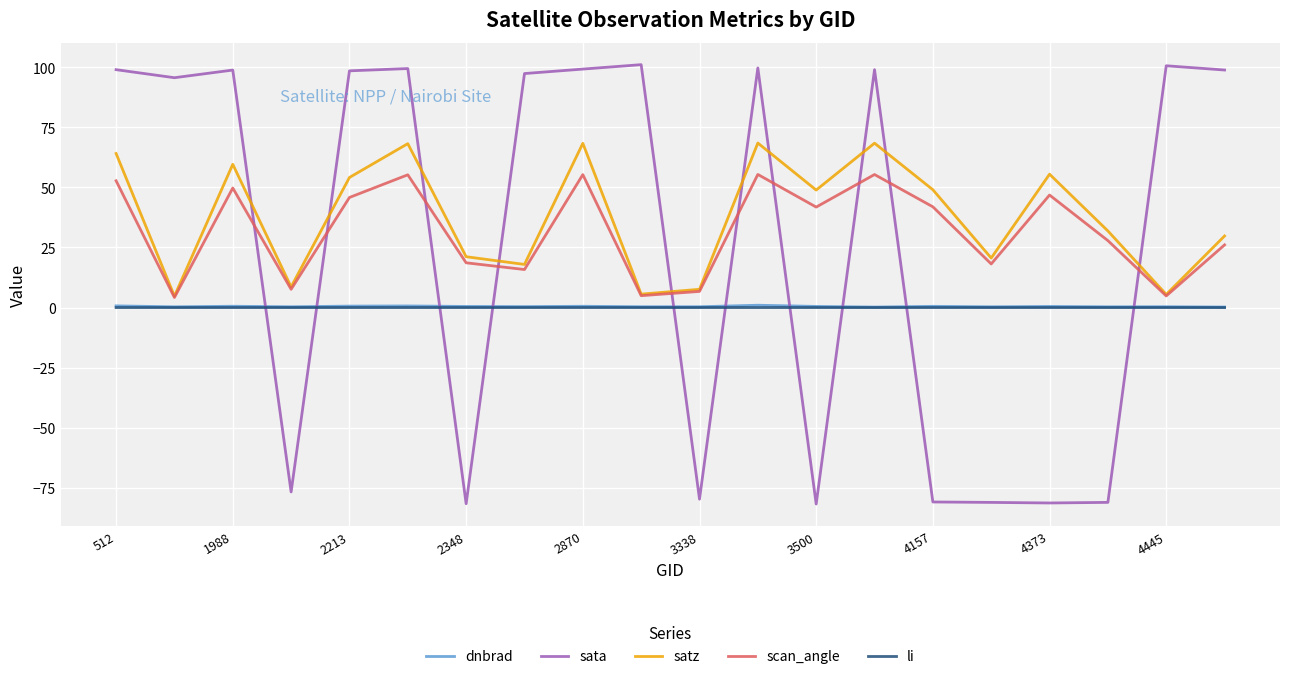

What is the lowest value of the satz series?

4.7